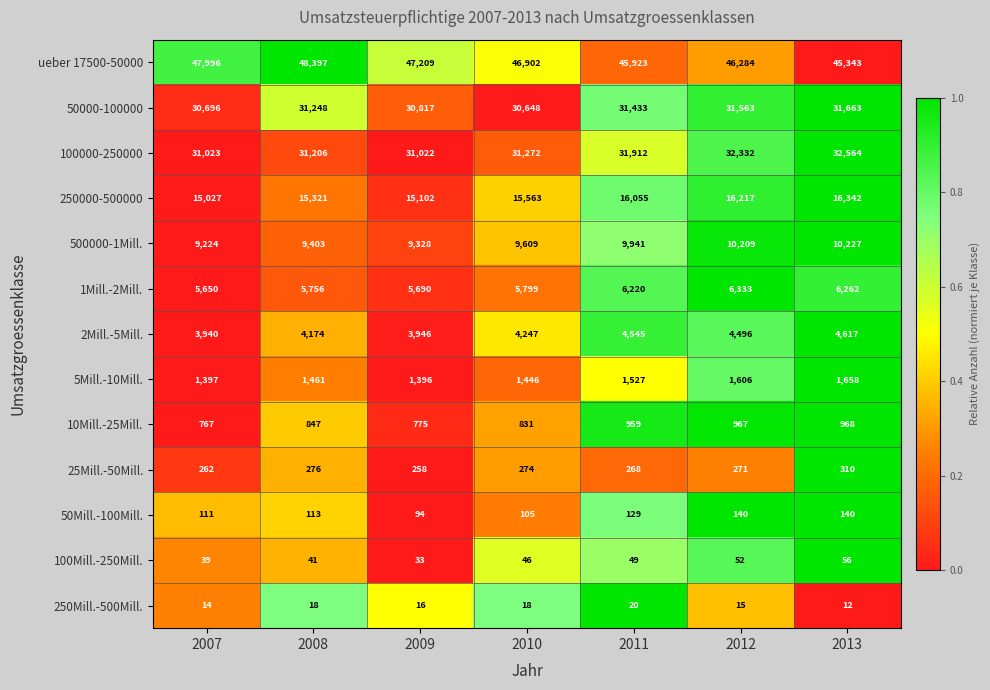

The value of 5Mill.-10Mill. at 2011 is 889. True or false?

False